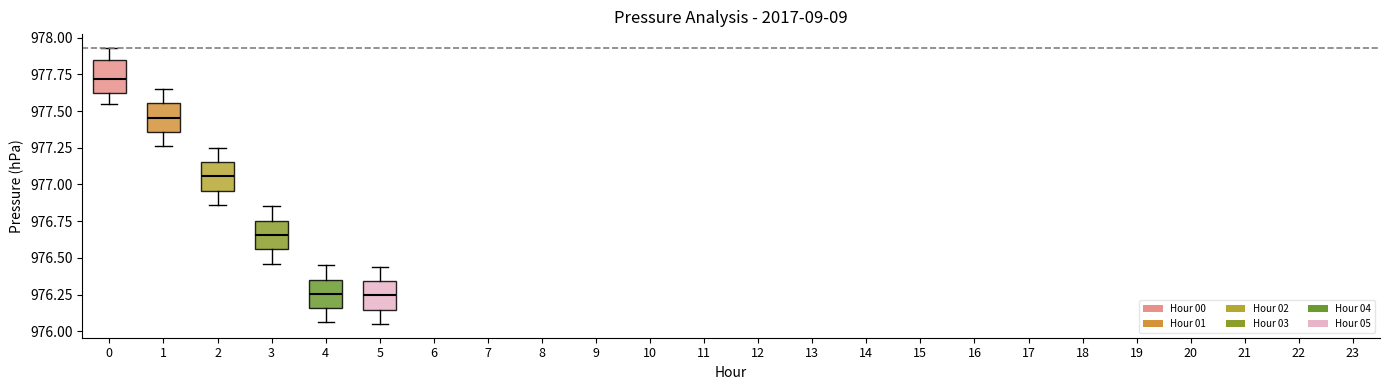

Where does the lower whisker of the box at x = 3 end on the y-axis? The values are not printed on the chart, so give them approximately, as read against the axis.

976.45